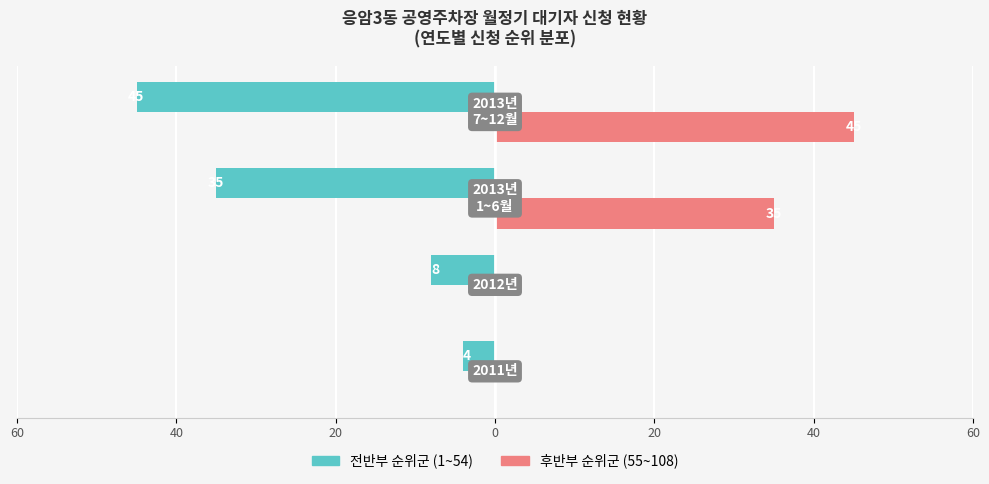

Reading left to right, transcribe all the data shown in this chart.

전반부 순위군: -4	-8	-35	-45
후반부 순위군: 0	0	35	45